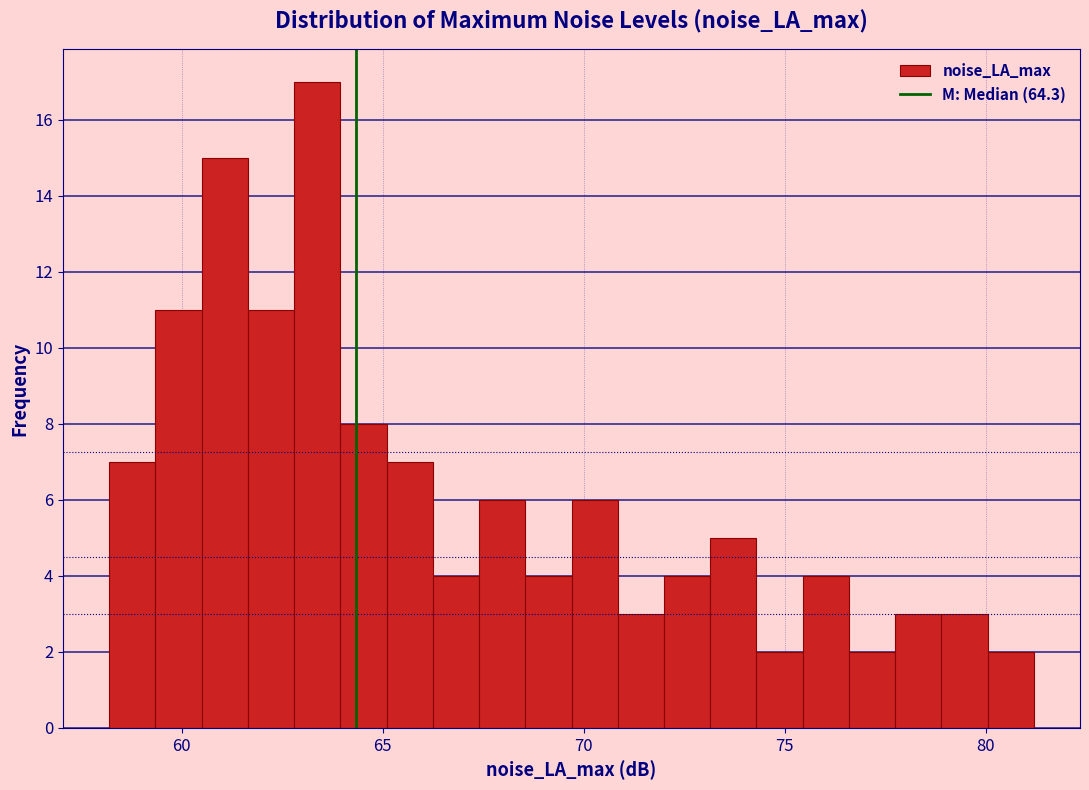

Read against the x-axis, roughly where is the centre of the tallest bar?

63.5